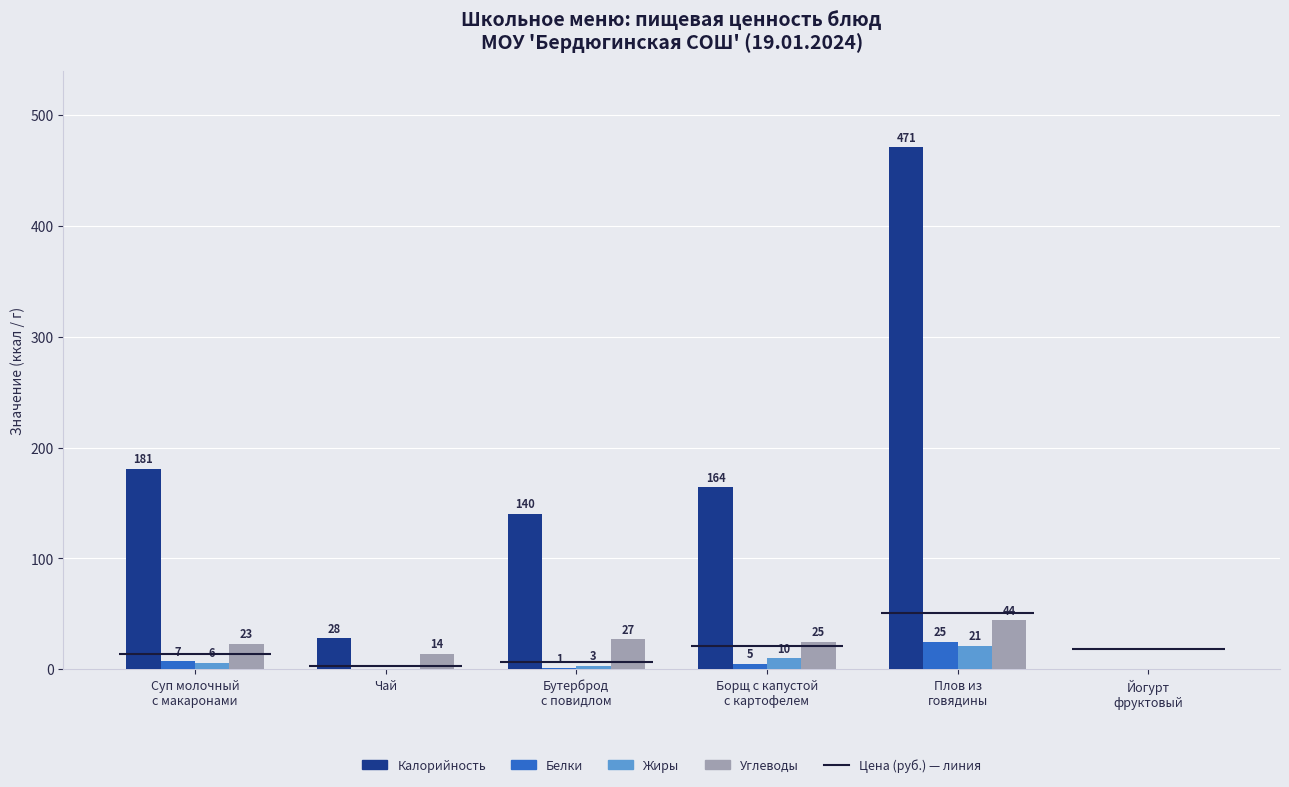

What is the total value across all series at Бутерброд
с повидлом?

171